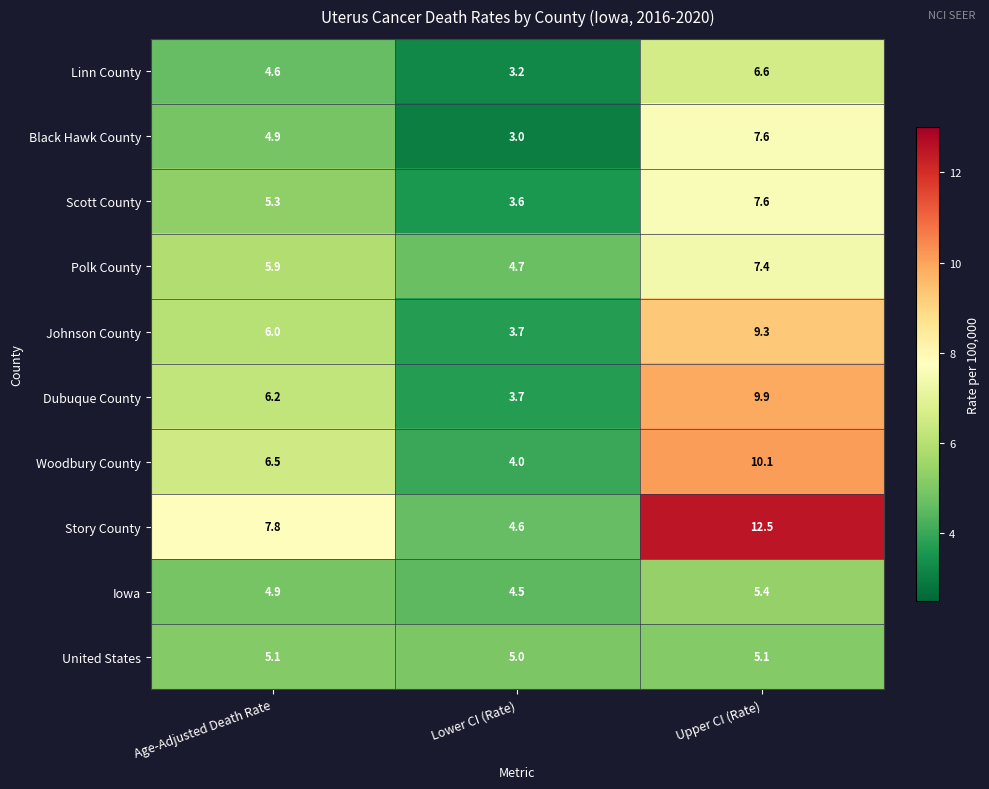

What is the spread (max minus min) of values at Age-Adjusted Death Rate?

3.2